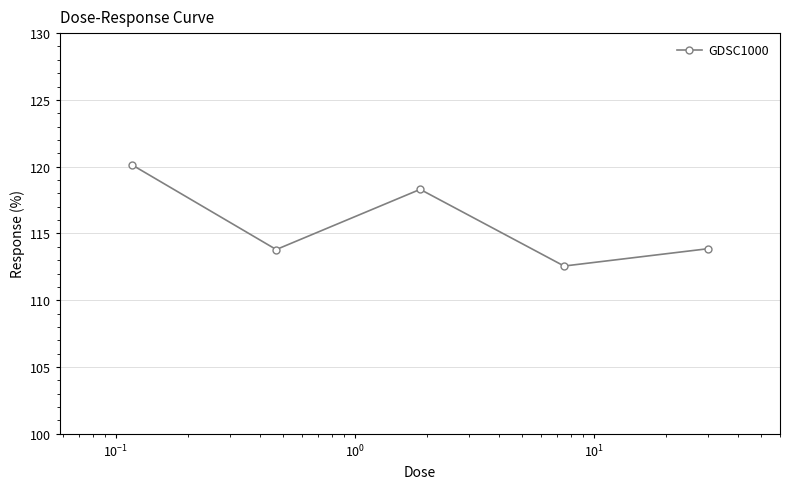

How many interior local peaks (higher than both neighbors) does the data have?

1